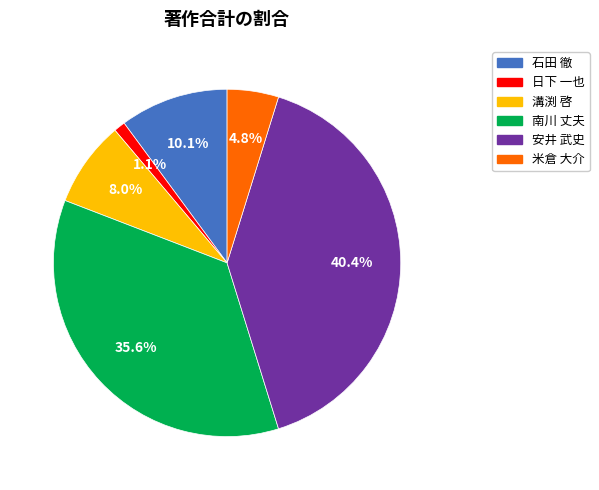

Is there any slice that represents more than half of the pie?

No